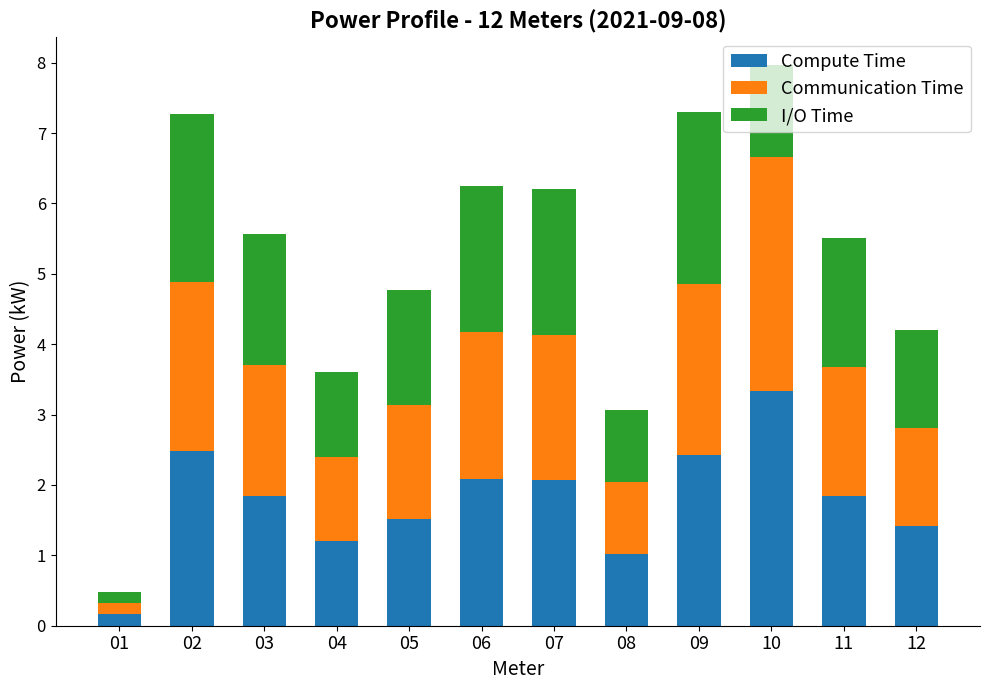

What is the average value of the Compute Time series?

1.8